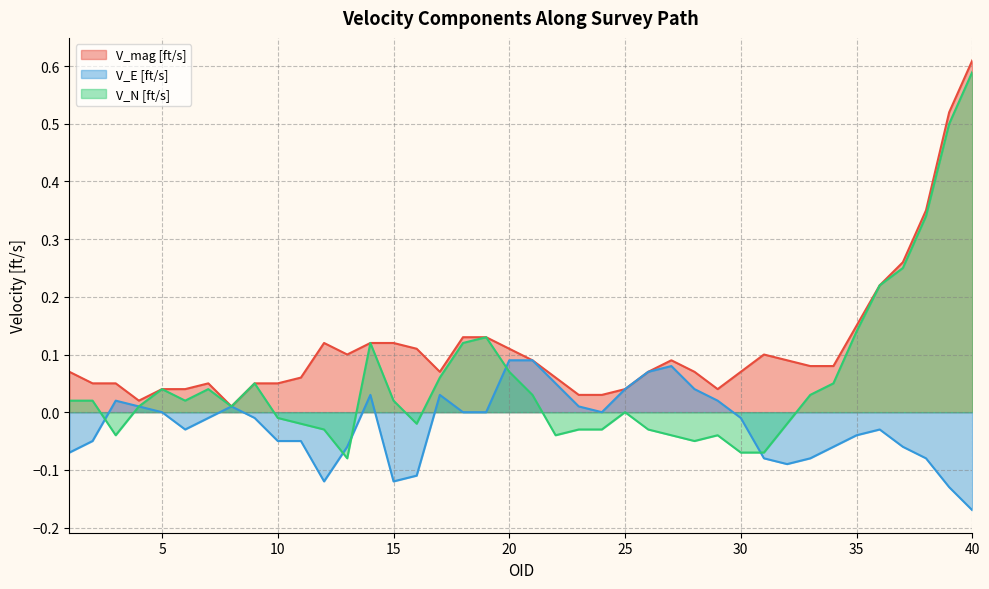

Between 14 and 5, which is larger?

14